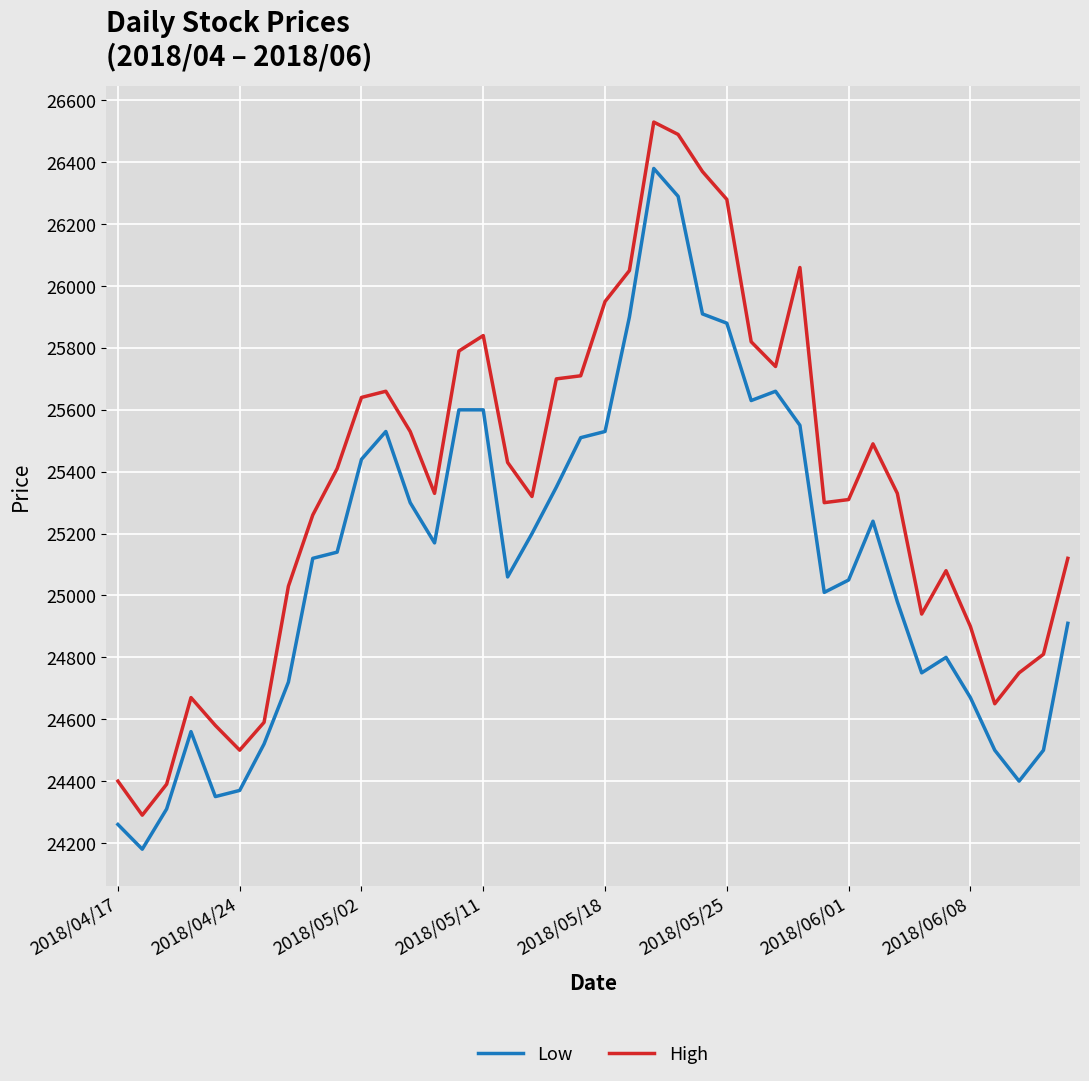

List the series in order of their peak value, lowest first.

Low, High